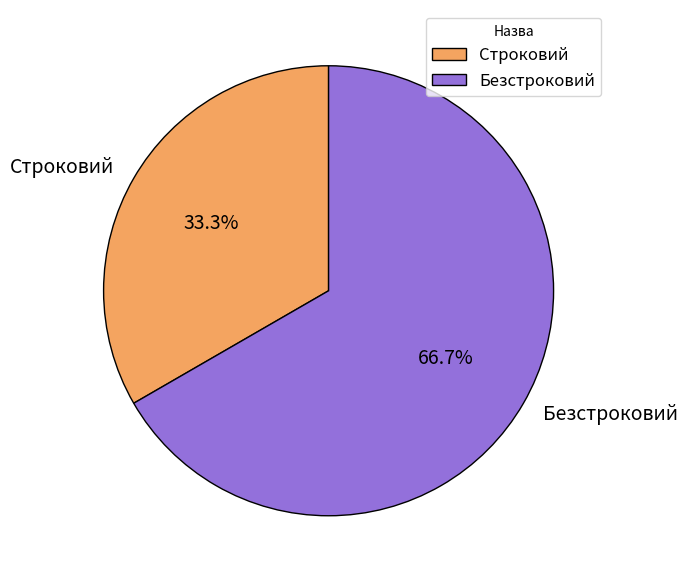

To the nearest percent, what is the combined percentage of Строковий and Безстроковий?

100%